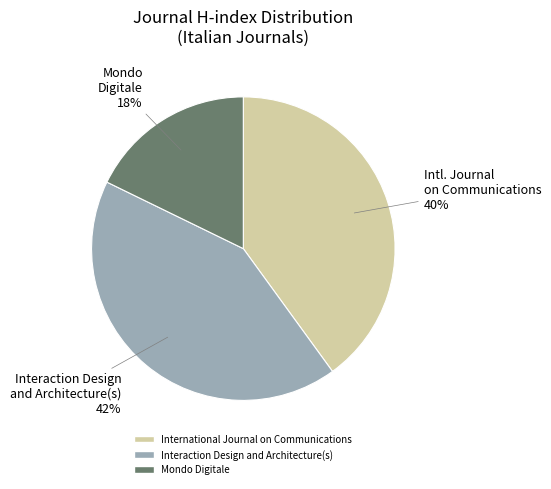

Which has a higher value, Interaction Design and Architecture(s) or Mondo Digitale?

Interaction Design and Architecture(s)